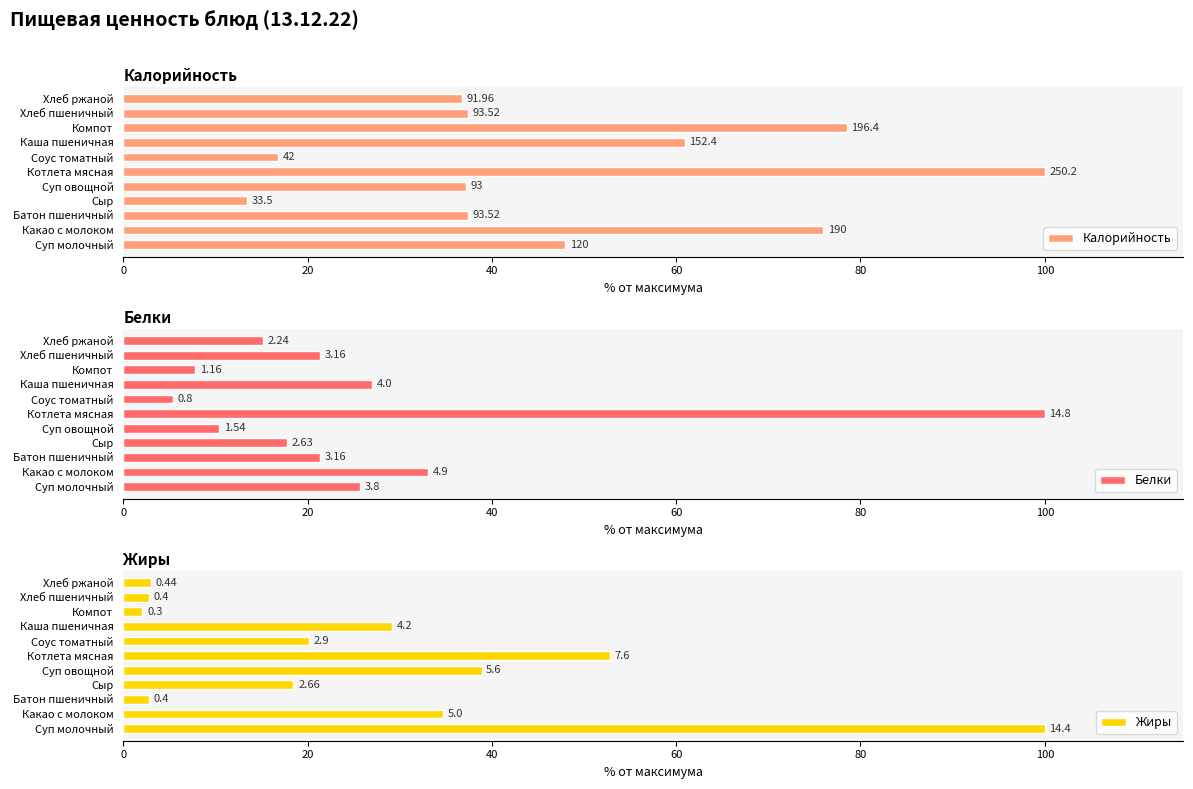

Does the chart contain stacked bars?

No